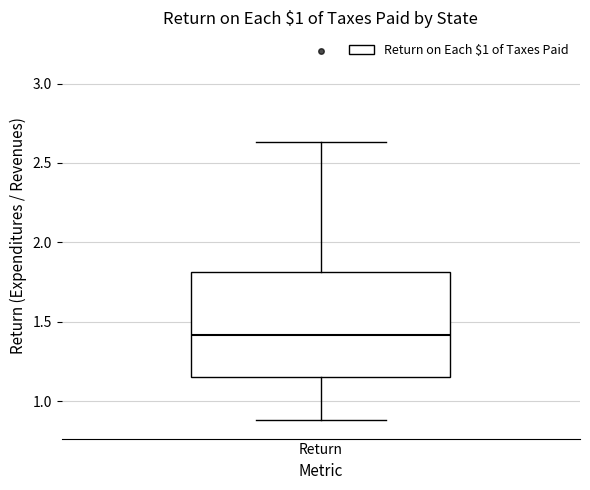

Where does the lower whisker of the box for Return end on the y-axis? The values are not printed on the chart, so give them approximately, as read against the axis.

0.90